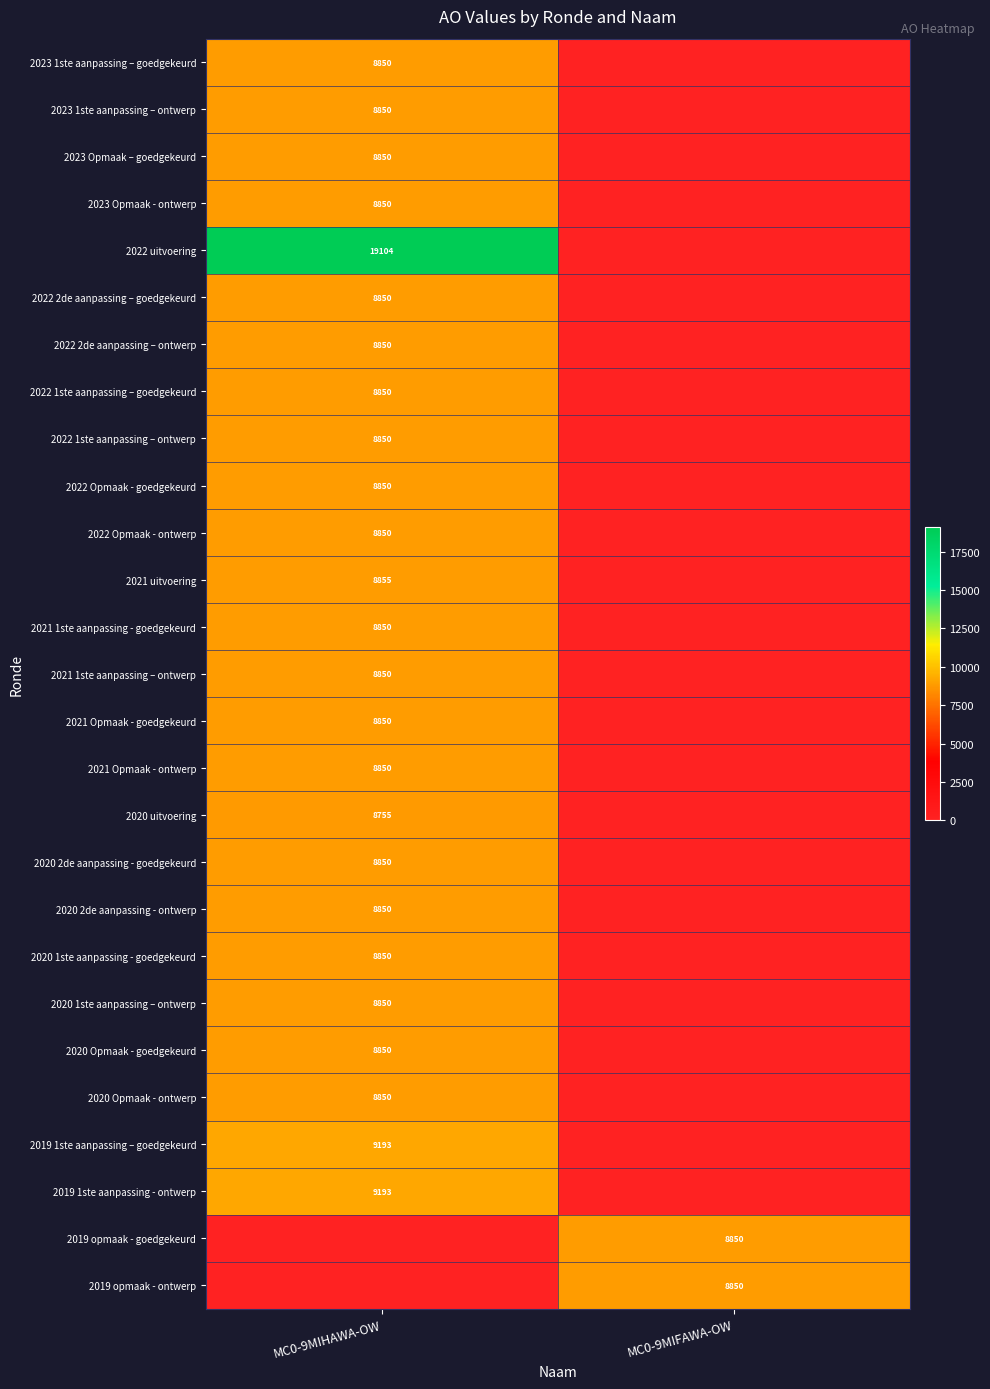

True or false: 2023 Opmaak – goedgekeurd has a value of 8850 at MC0-9MIHAWA-OW.

True